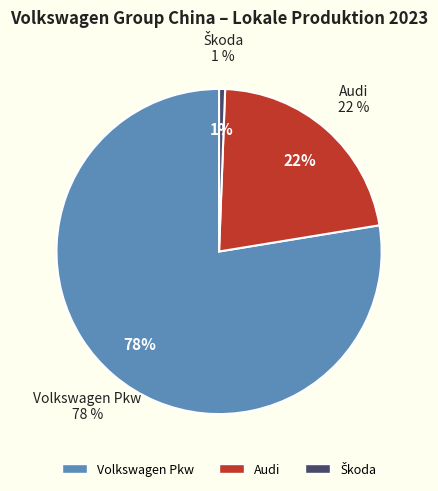

Combined, what portion of the pie is Volkswagen Pkw and Škoda?

78.2%